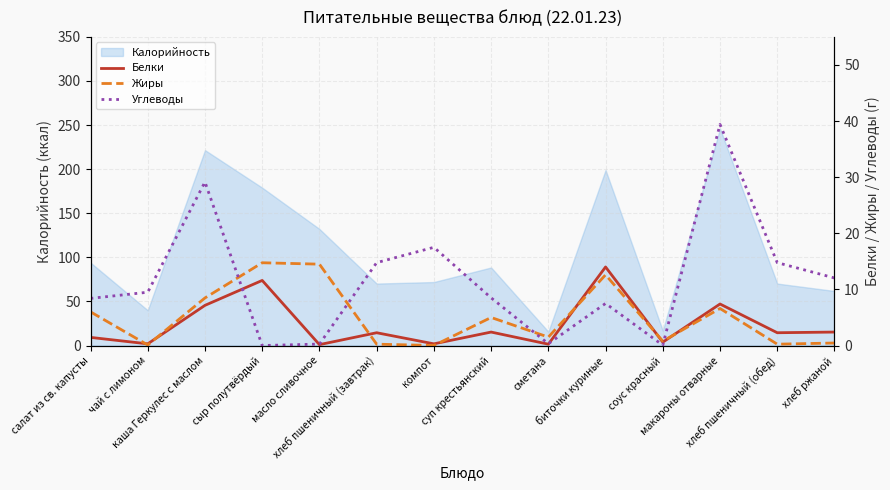

Which series has the largest range (max minus min)?

Углеводы